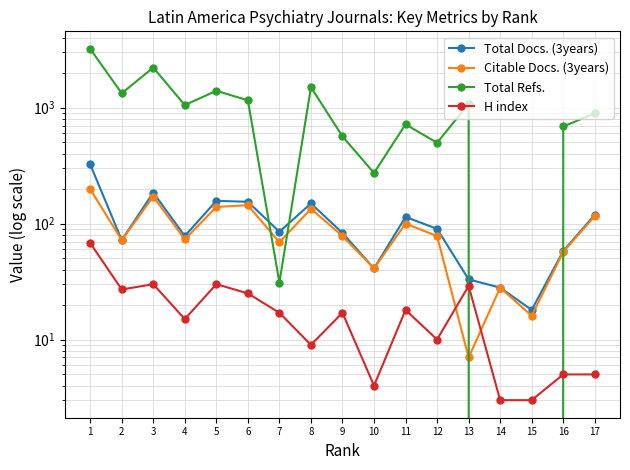

Is it true that Total Refs. equals 1544 at 17?

False